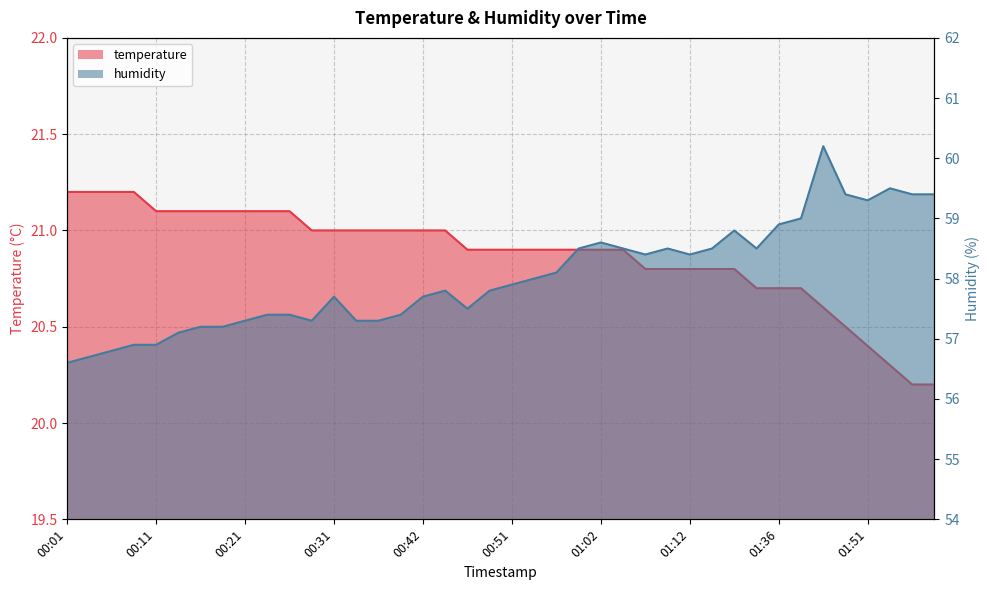

Rank the series by their maximum value, from lowest to highest.

temperature, humidity